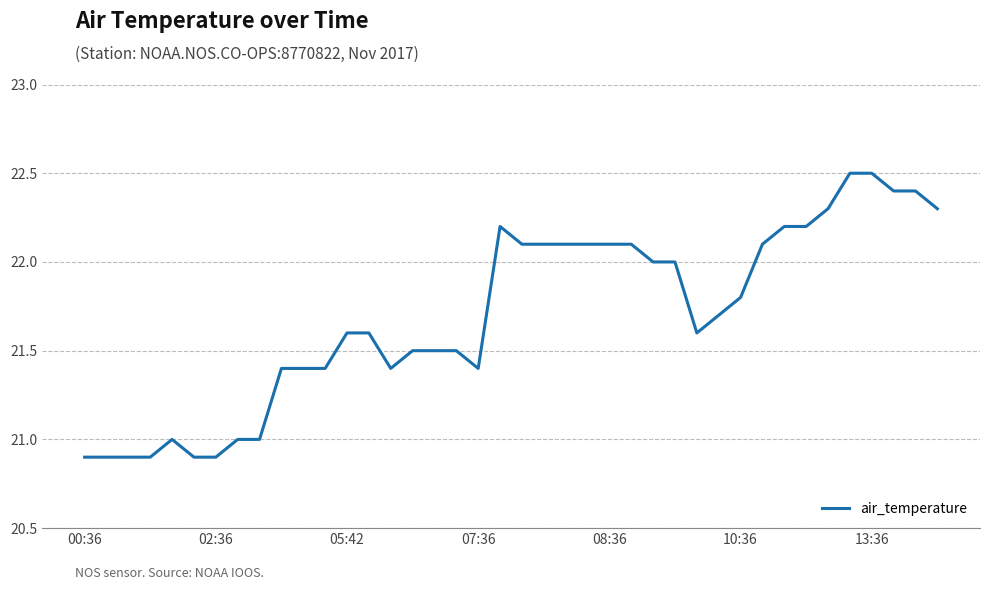

What is the difference between the maximum and minimum values?

1.6